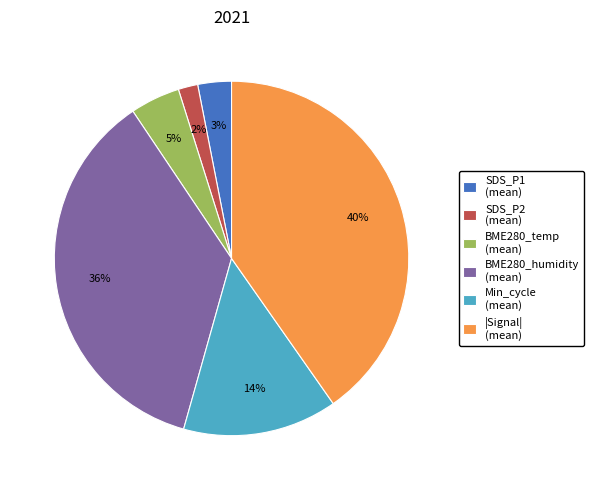

How many slices are in this pie chart?

6